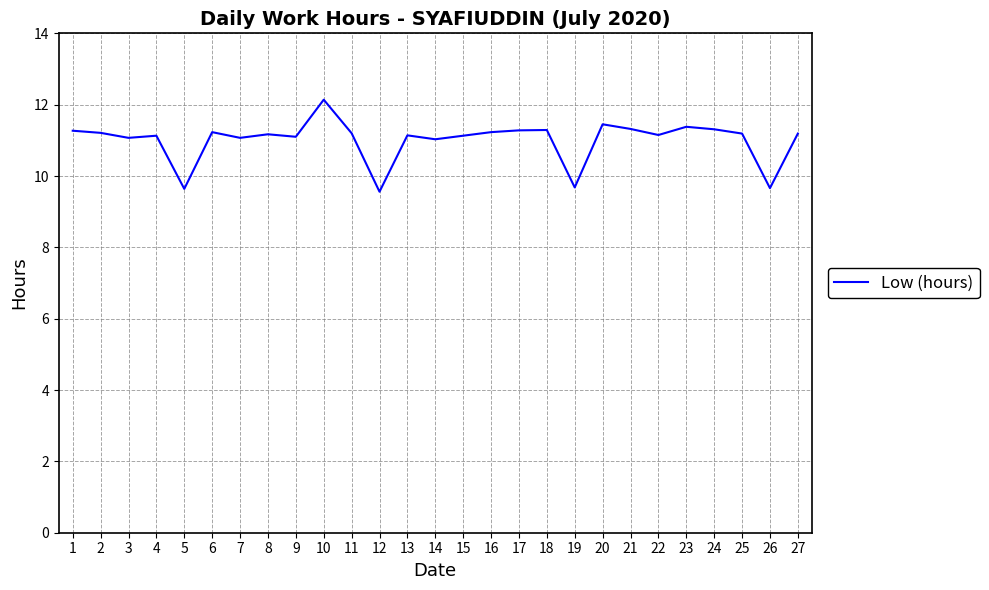

What is the difference between the maximum and minimum values?

2.6